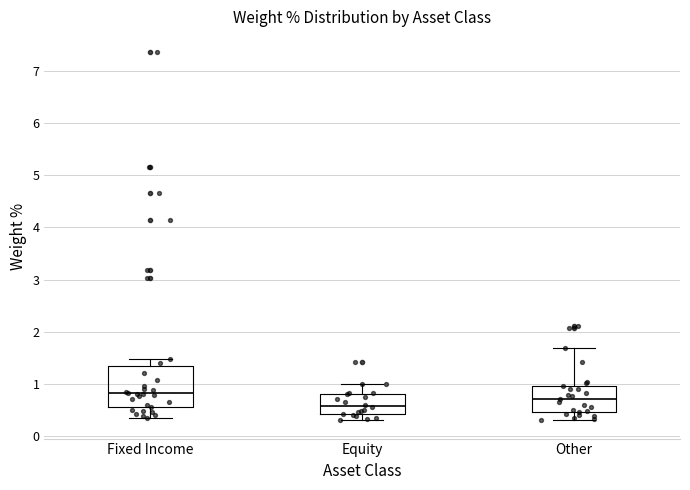

Reading left to right, read every box against the y-axis: the position of its median line, the range the box covers, and the ends of its whiskers. The values are not printed on the chart, so give them approximately, as read against the axis.

Fixed Income: median 0.8, box 0.6 to 1.3, whiskers 0.4 to 1.5
Equity: median 0.6, box 0.4 to 0.8, whiskers 0.3 to 1.0
Other: median 0.7, box 0.5 to 1.0, whiskers 0.3 to 1.7